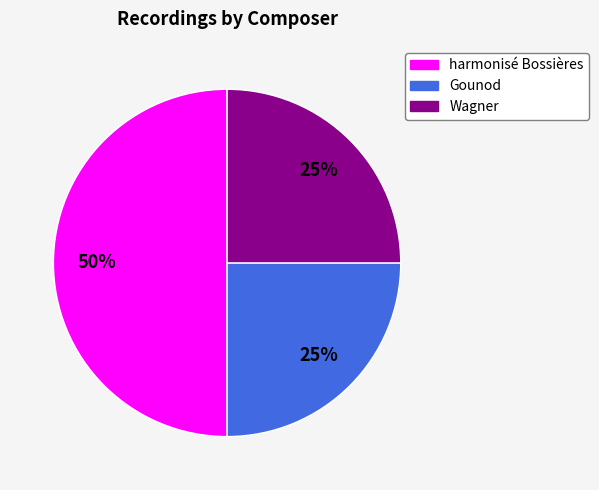

True or false: Gounod accounts for 15% of the total.

False